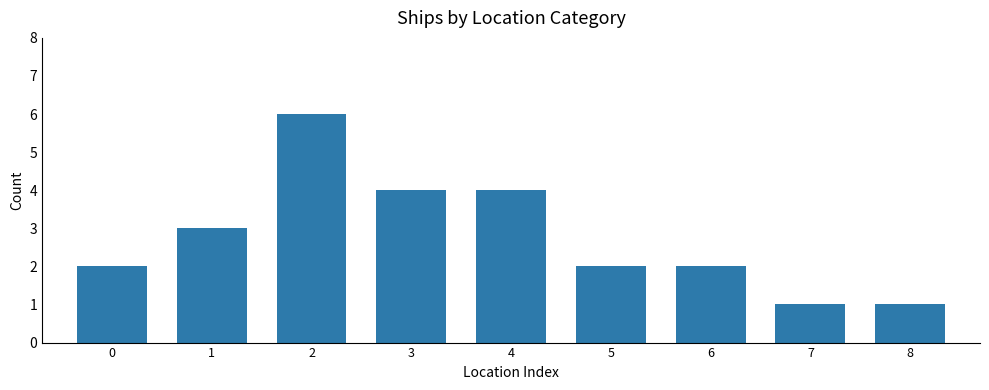

What is the maximum value shown in the chart?

6